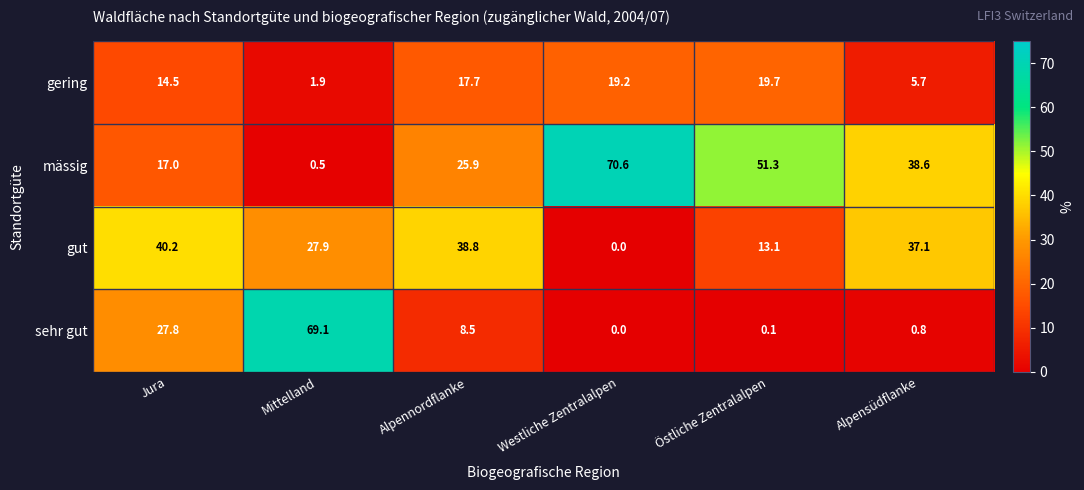

The value of sehr gut at Jura is 27.8. True or false?

True